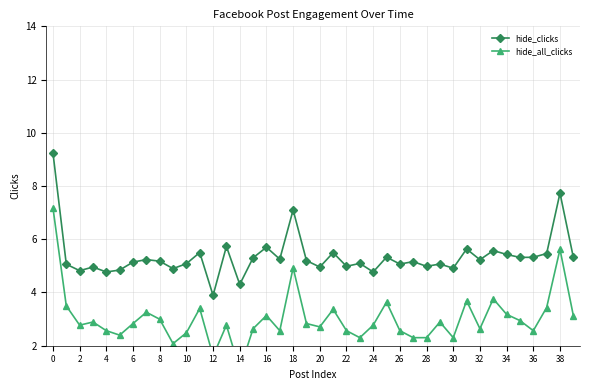

True or false: hide_clicks and hide_all_clicks cross at least once.

False